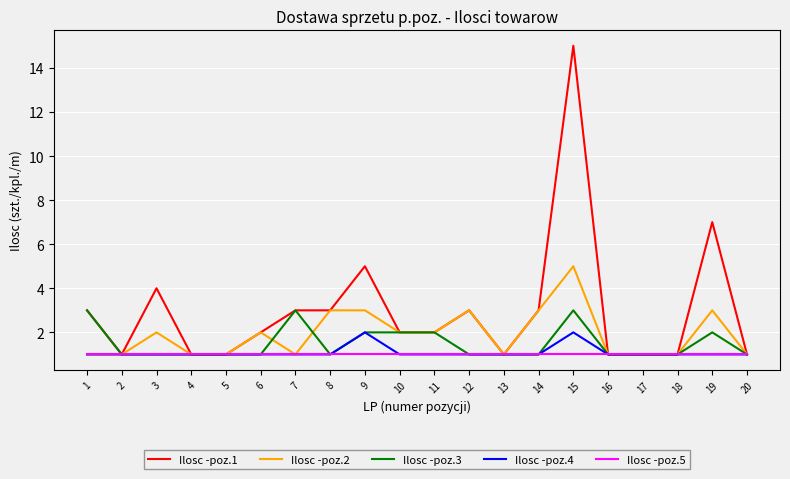

How many lines are shown in the chart?

5